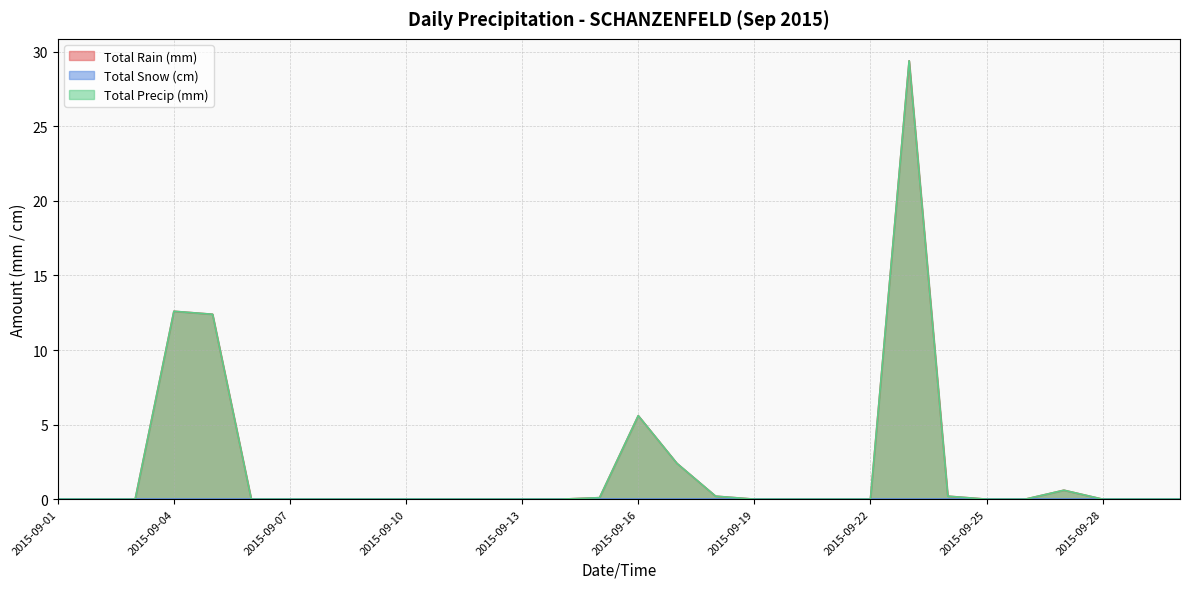

What is the average value of the Total Precip (mm) series?

2.1